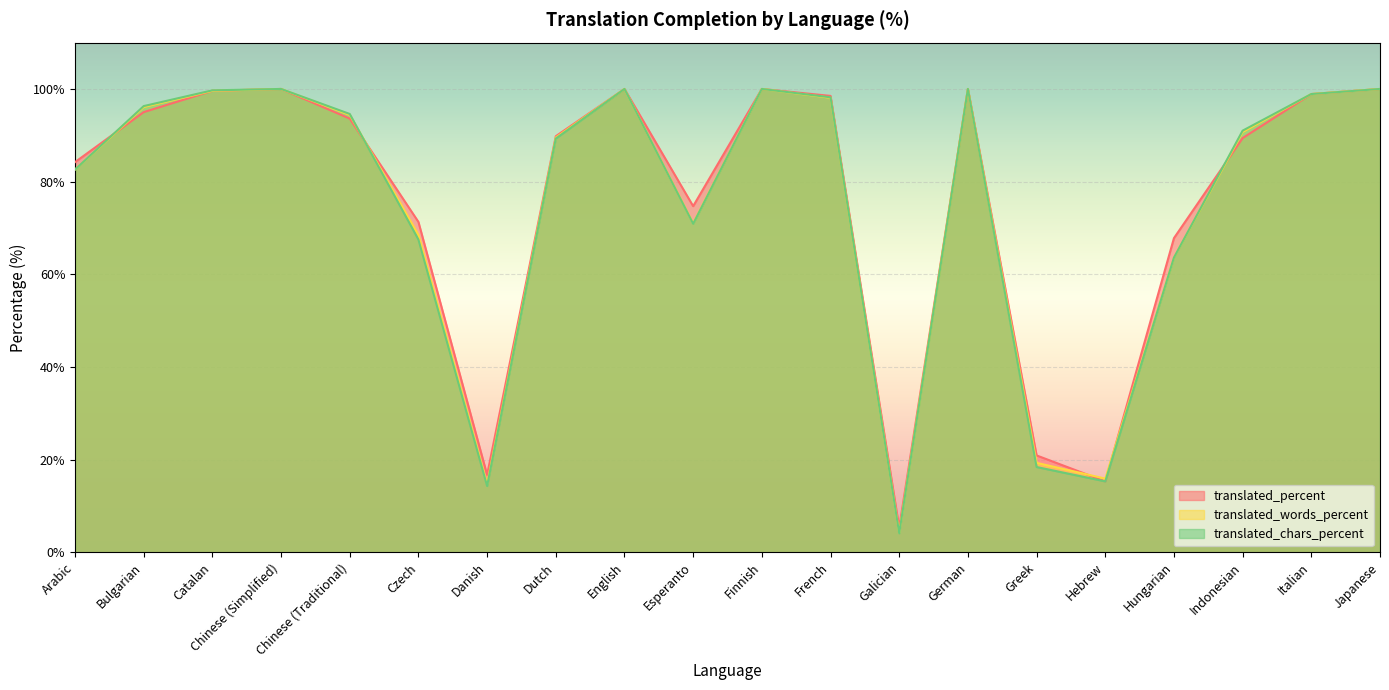

How many values in the translated_words_percent series exceed 94?

10